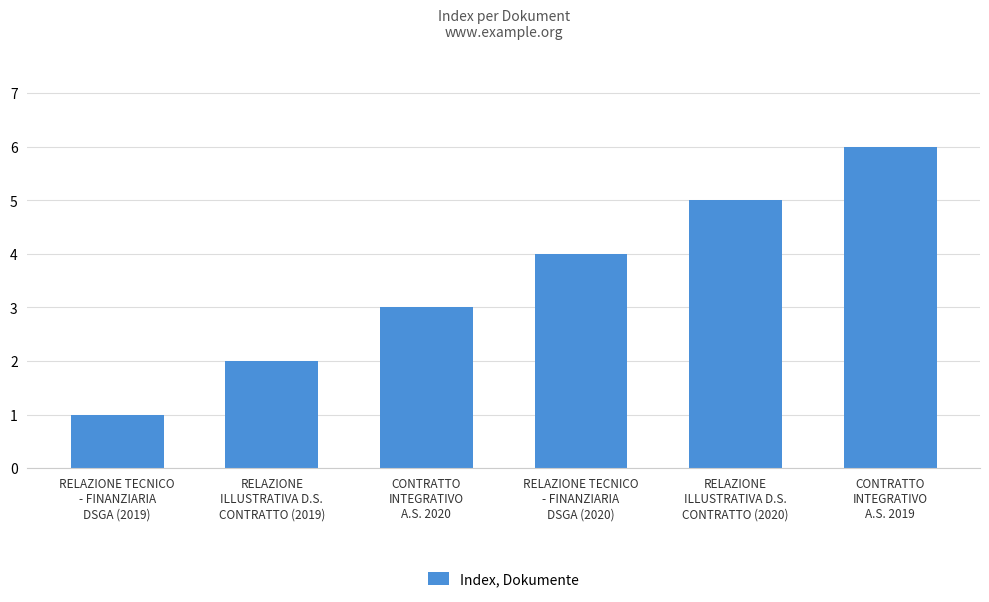

What value does the data have at RELAZIONE
ILLUSTRATIVA D.S.
CONTRATTO (2019)?

2